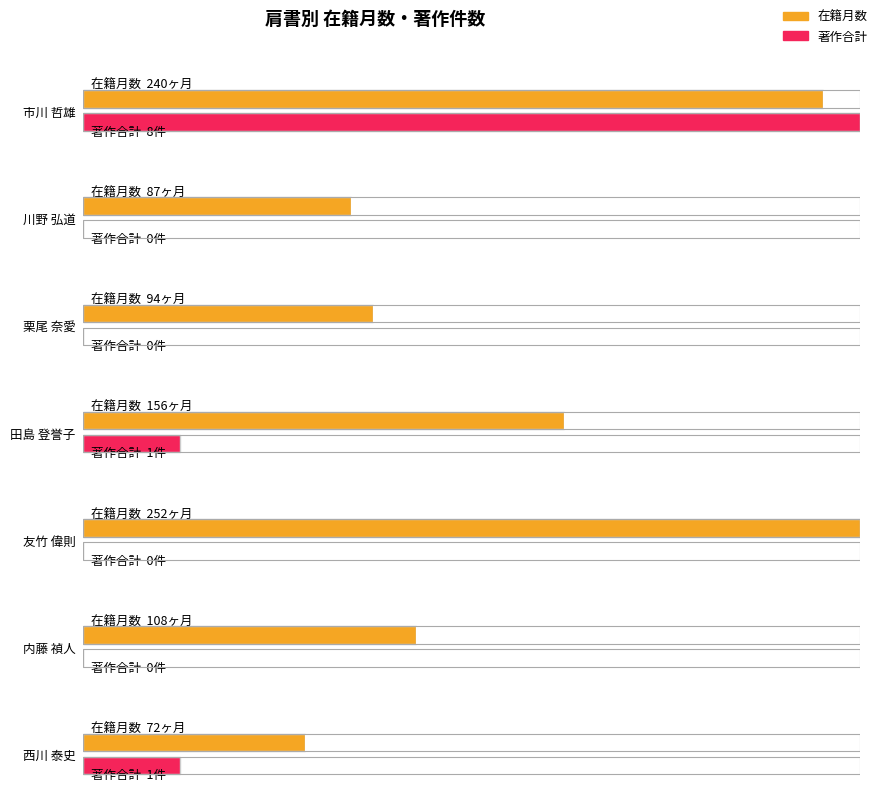

Which series changed the most between 田島 登誉子 and 内藤 禎人?

在籍月数